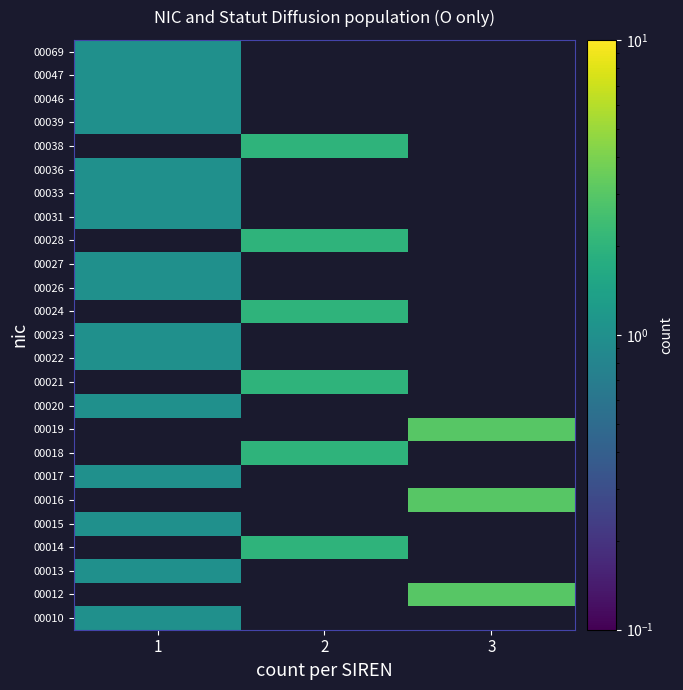

What is the maximum value for 00036?

1.0